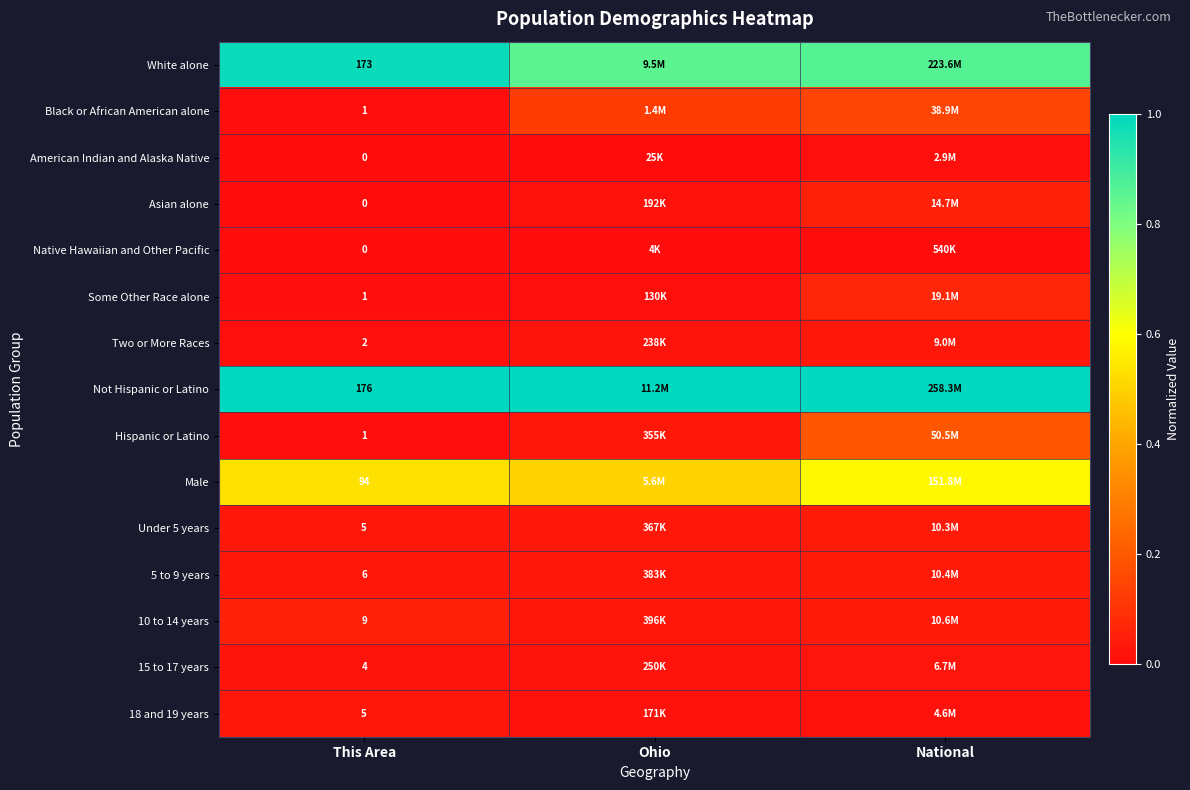

The Under 5 years series shows 0.0 at National. True or false?

True